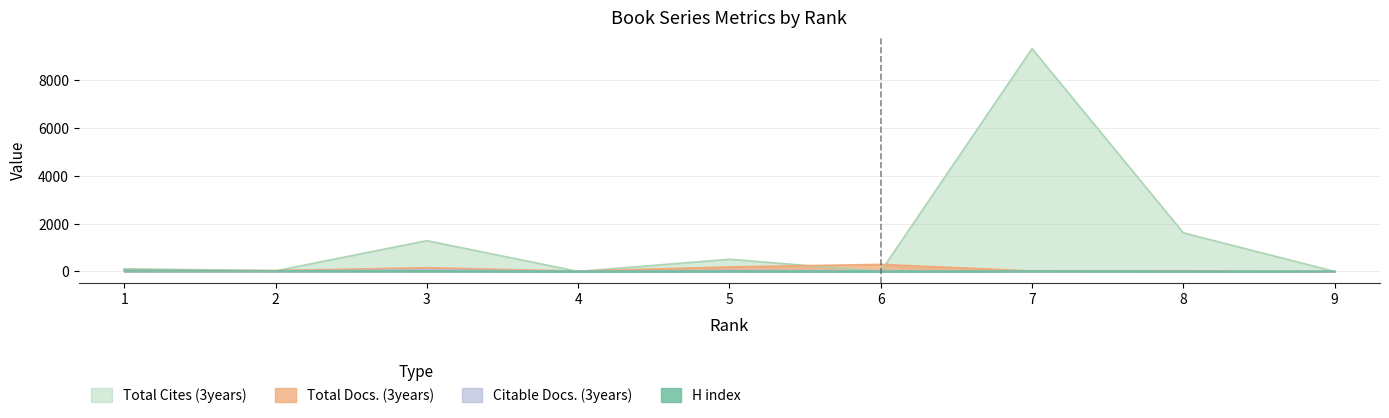

What is the approximate value of Total Cites (3years) at 8?

1616